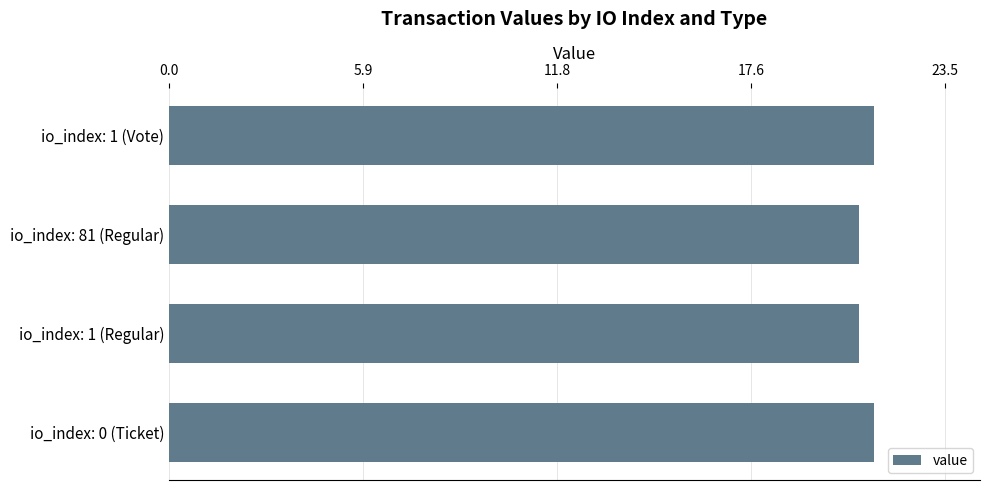

What is the difference between the values at io_index: 0 (Ticket) and io_index: 81 (Regular)?

0.5